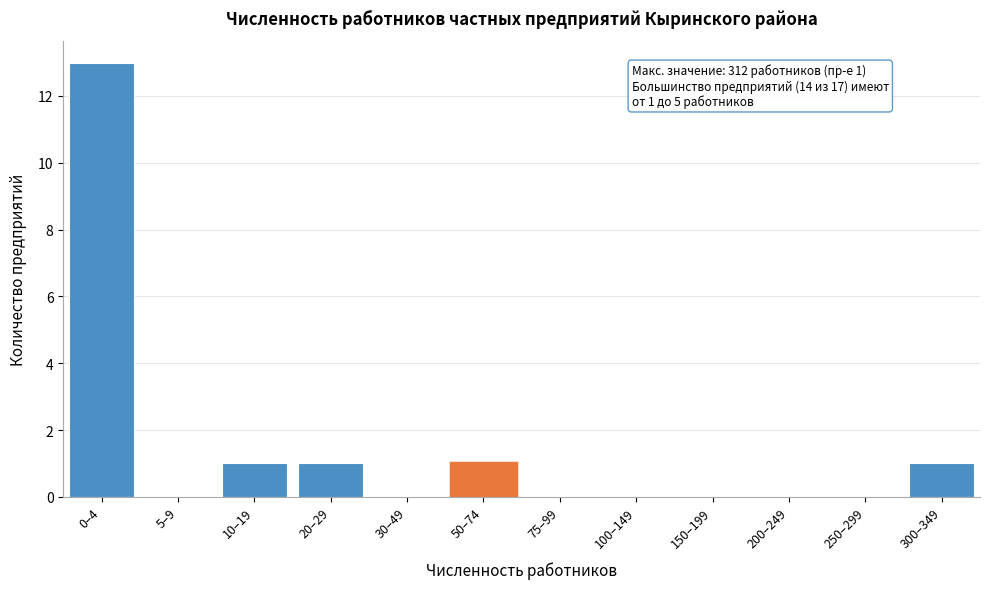

The value at 5–9 is 0. True or false?

True